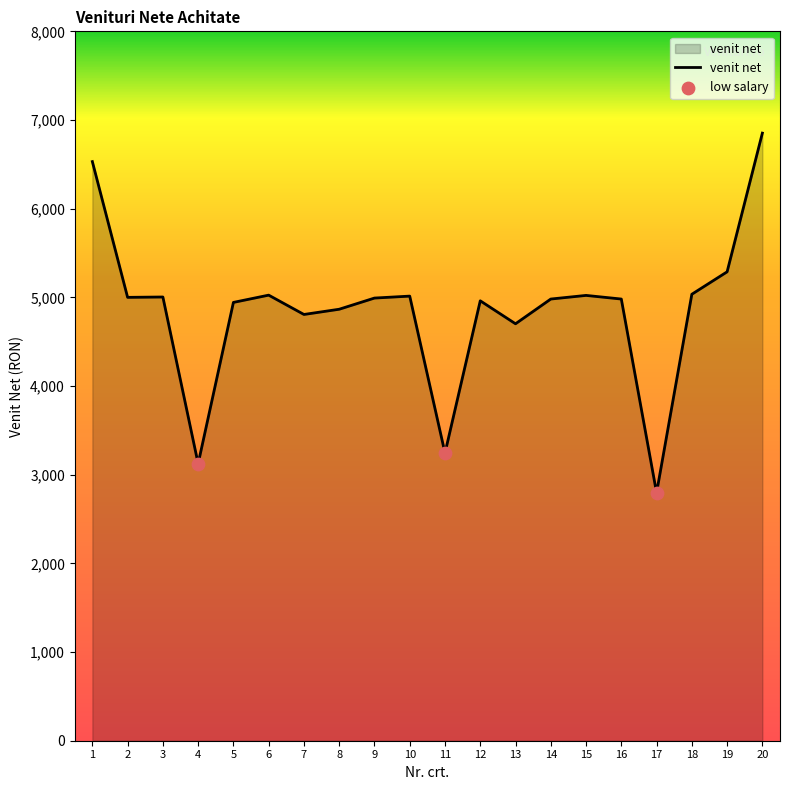

What is the ratio of the value at 15 to the value at 19?

0.9